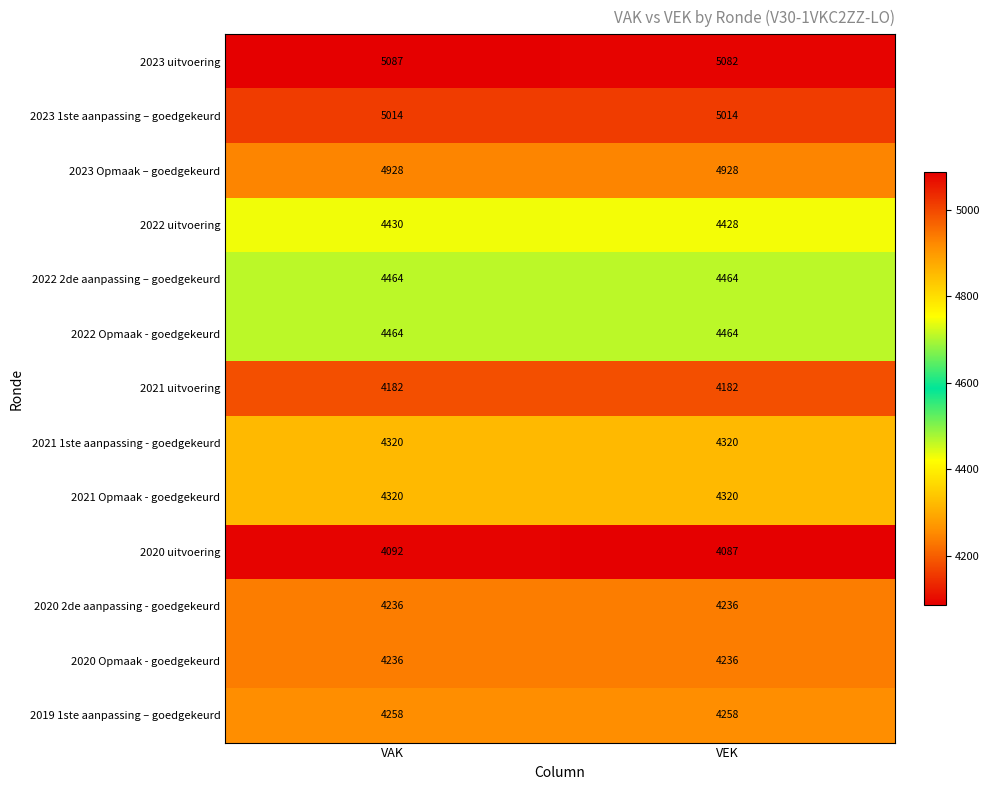

Read the 2023 1ste aanpassing – goedgekeurd value at VEK.

5014